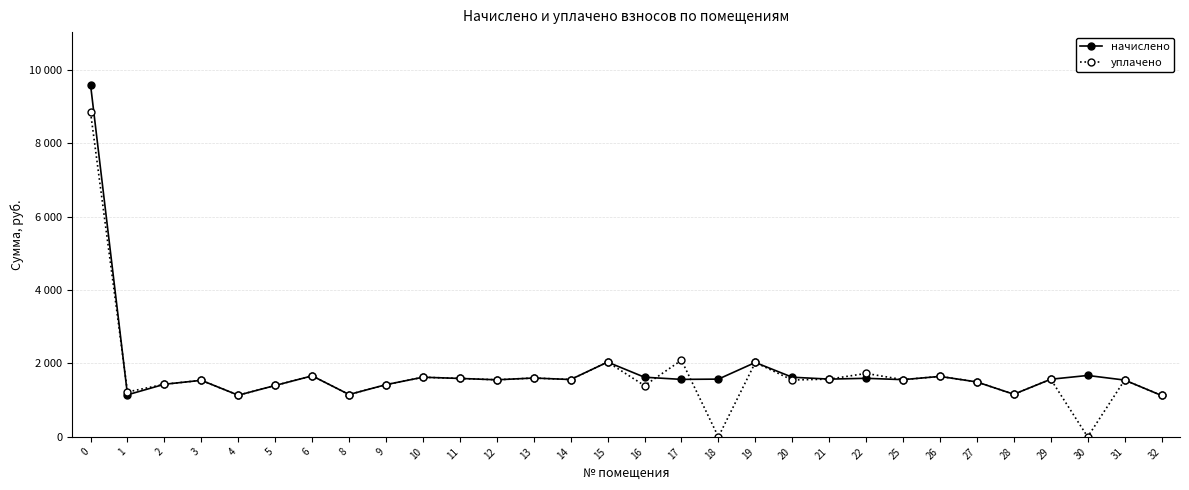

Reading left to right, what are all the values shown in this chart?

начислено: 0=9593.6	1=1146.7	2=1434.2	3=1541.2	4=1135.6	5=1401.1	6=1662.8	8=1154.0	9=1423.2	10=1626.0	11=1592.8	12=1555.9	13=1603.9	14=1563.3	15=2038.9	16=1626.0	17=1567.0	18=1574.3	19=2027.8	20=1626.0	21=1574.3	22=1596.5	25=1559.6	26=1648.1	27=1496.9	28=1161.4	29=1570.7	30=1673.9	31=1548.5	32=1128.2
уплачено: 0=8841.5	1=1224.8	2=1434.2	3=1541.2	4=1135.6	5=1401.1	6=1662.8	8=1154.0	9=1423.2	10=1626.0	11=1592.8	12=1555.9	13=1603.8	14=1563.3	15=2038.9	16=1397.6	17=2089.3	18=0.0	19=2027.8	20=1550.2	21=1574.3	22=1729.6	25=1559.6	26=1648.1	27=1496.9	28=1161.4	29=1570.7	30=0.0	31=1548.5	32=1128.2